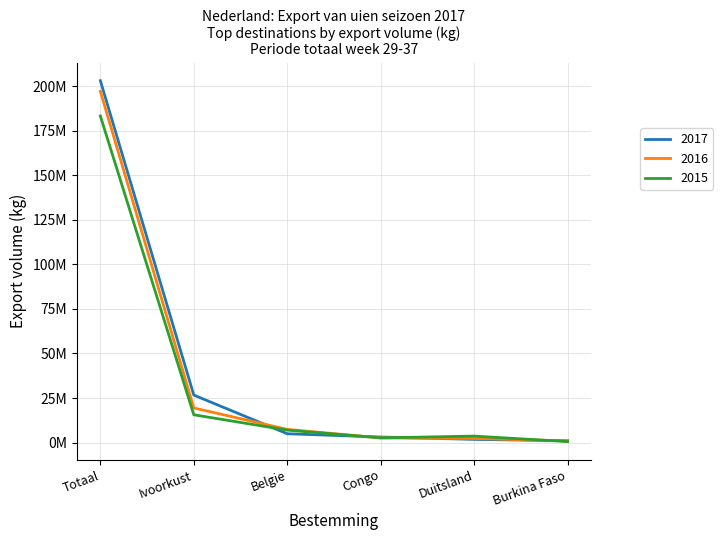

What is the value of the 2017 point at the 5th from the left?

1818021